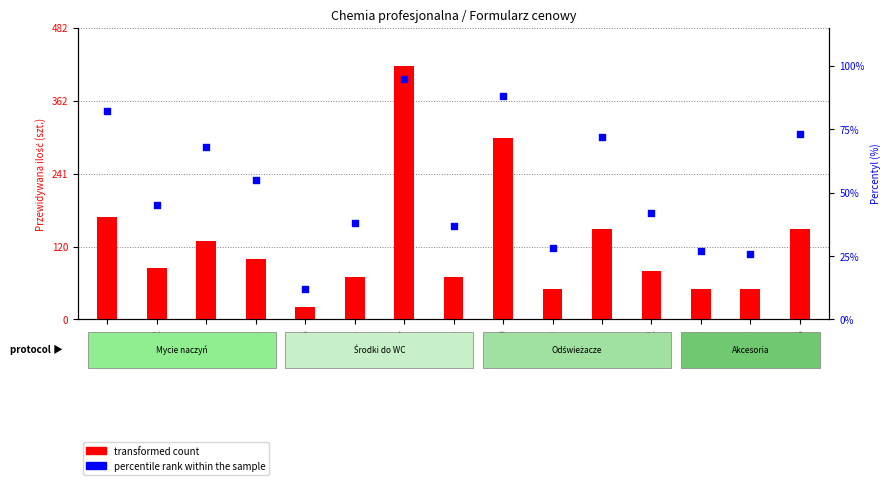

What are all the series names shown in the legend?

transformed count, percentile rank within the sample